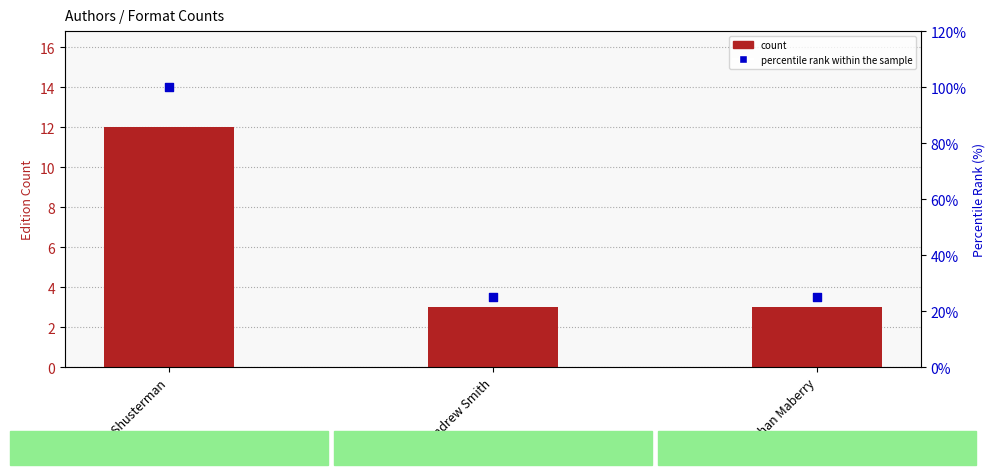

At how many categories does at least one series exceed 82?

1